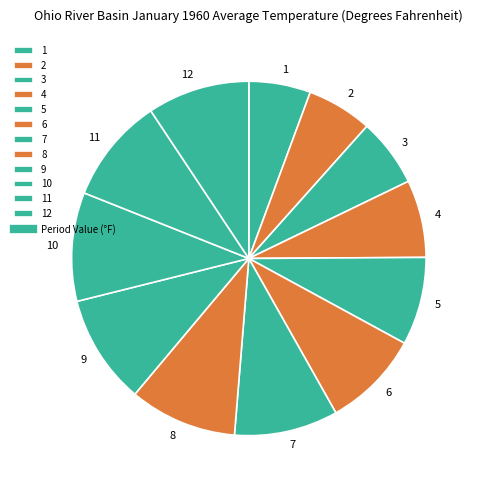

Between 4 and 2, which is larger?

4